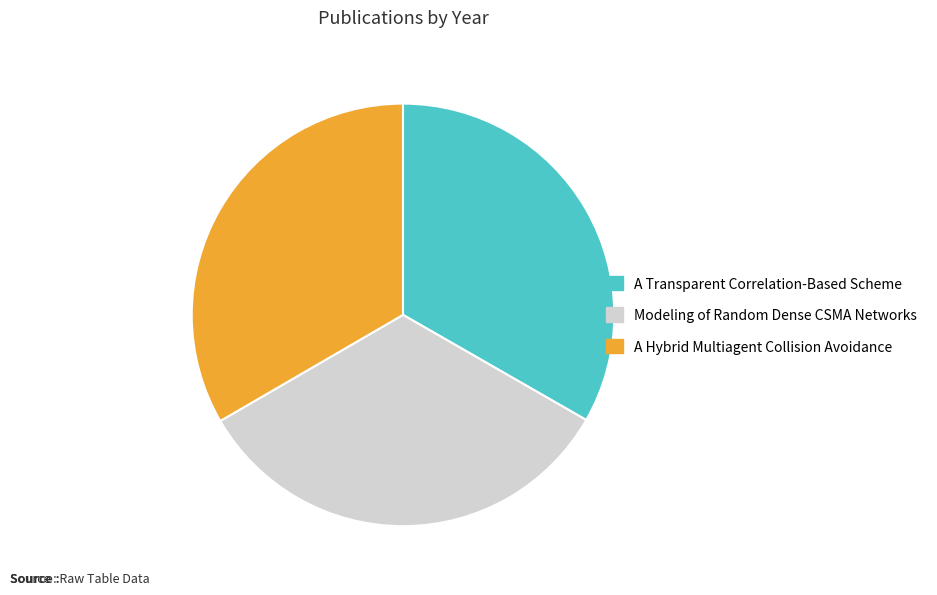

Approximately how many times larger is the value at Modeling of Random Dense CSMA Networks compared to A Hybrid Multiagent Collision Avoidance?

1.0